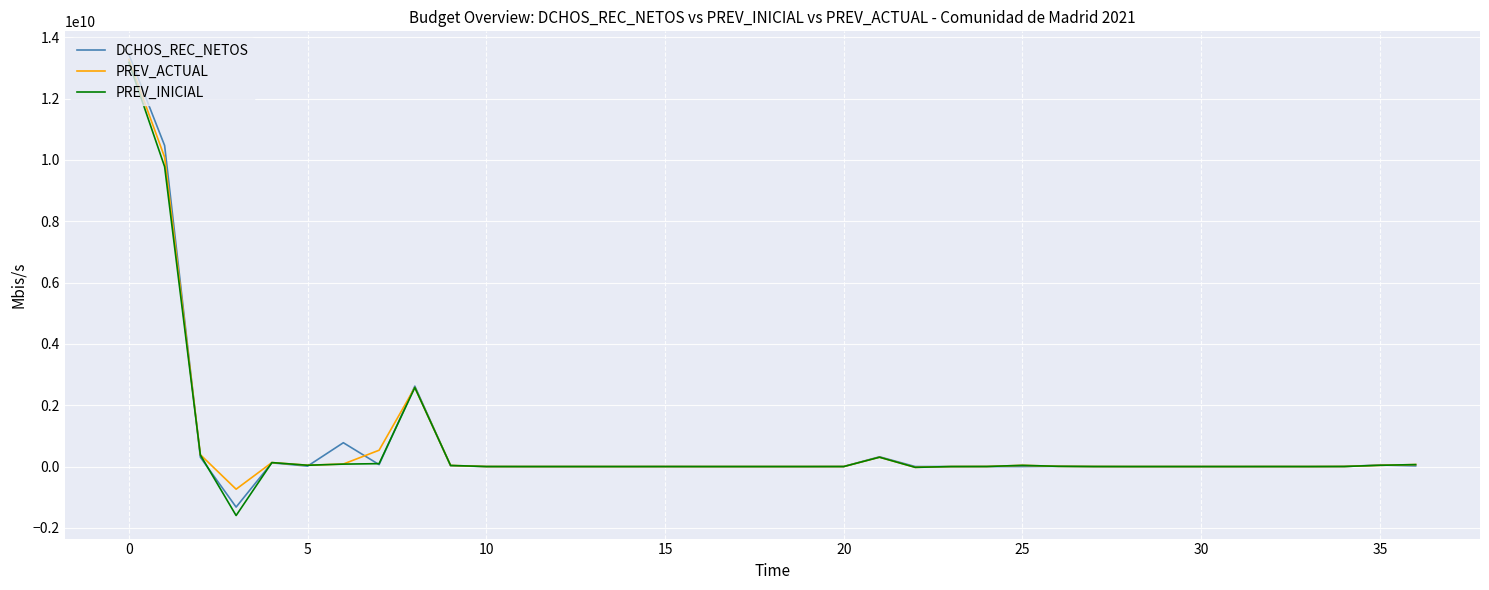

What is the minimum value for PREV_INICIAL?

-1596489736.0